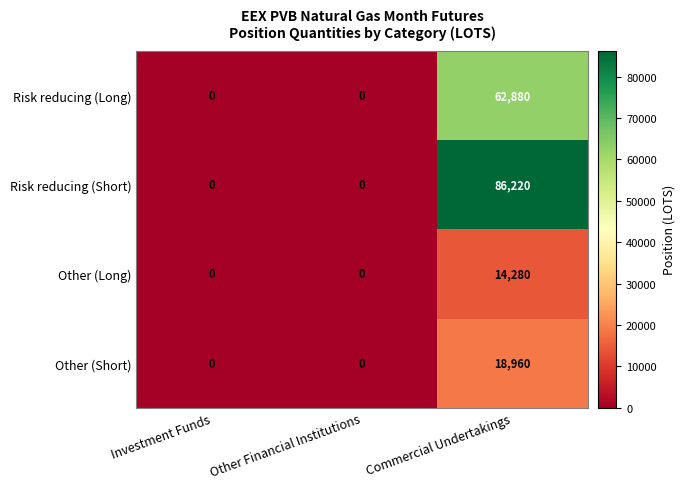

Reading left to right, transcribe all the data shown in this chart.

Risk reducing (Long): 0	0	62880
Risk reducing (Short): 0	0	86220
Other (Long): 0	0	14280
Other (Short): 0	0	18960